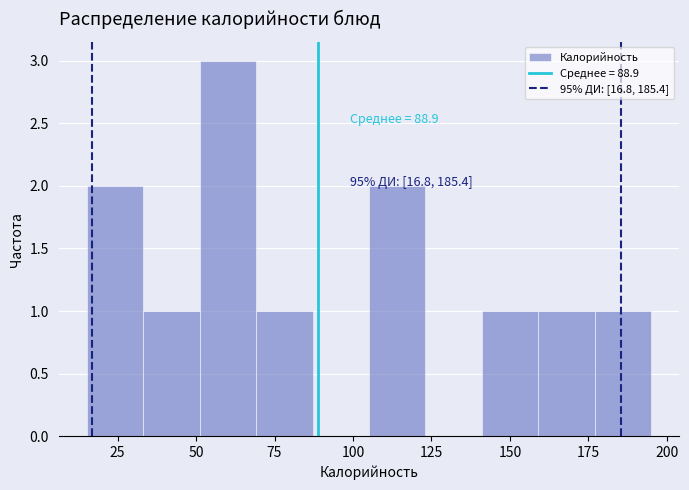

Read against the x-axis, roughly where is the centre of the tallest bar?

60